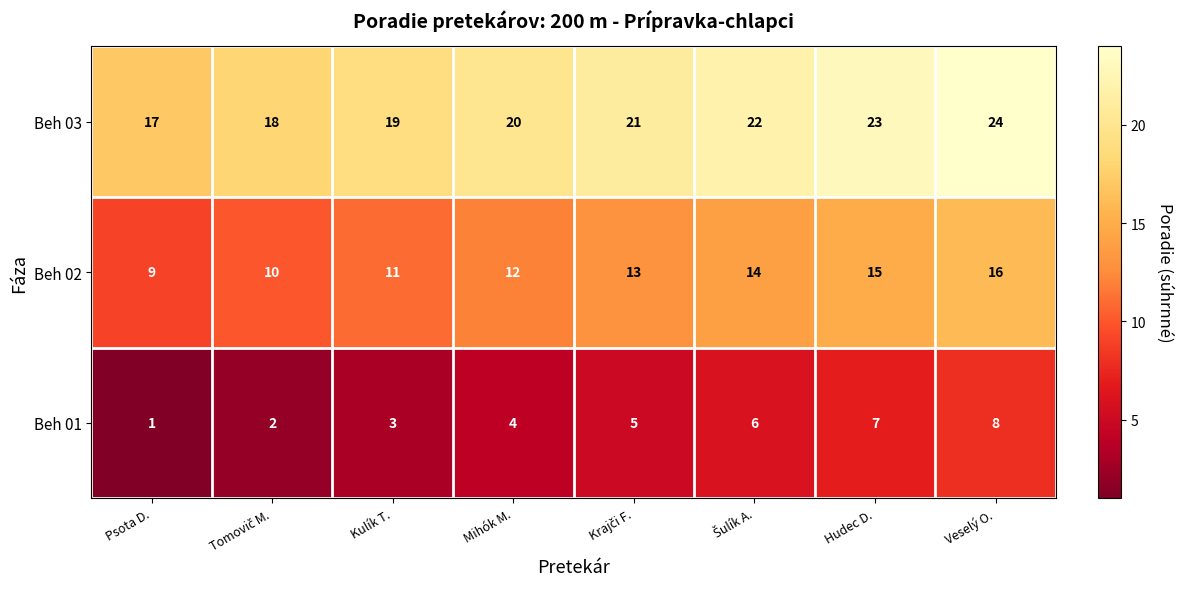

At which category is the sum across all series the highest?

Veselý O.